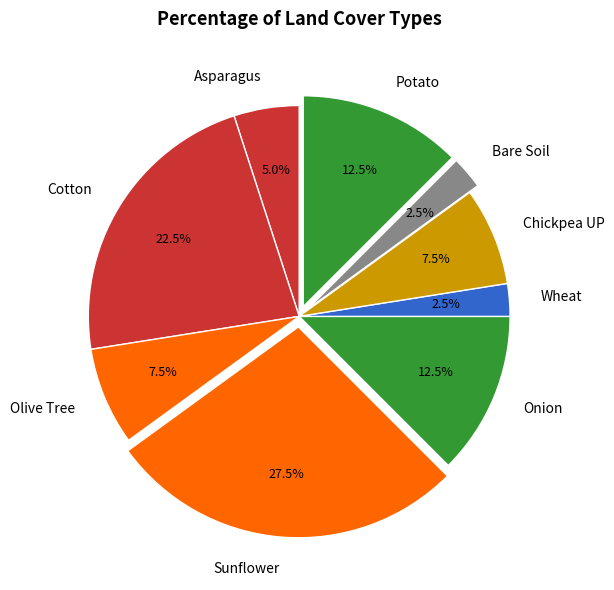

How many segments does this pie chart have?

9